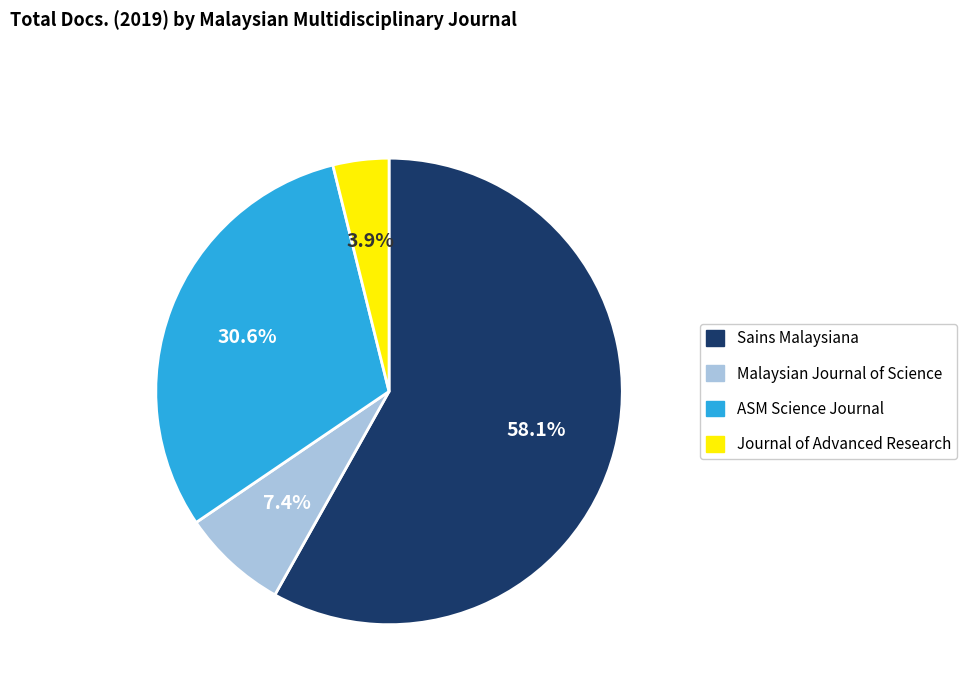

Is there any slice that represents more than half of the pie?

Yes